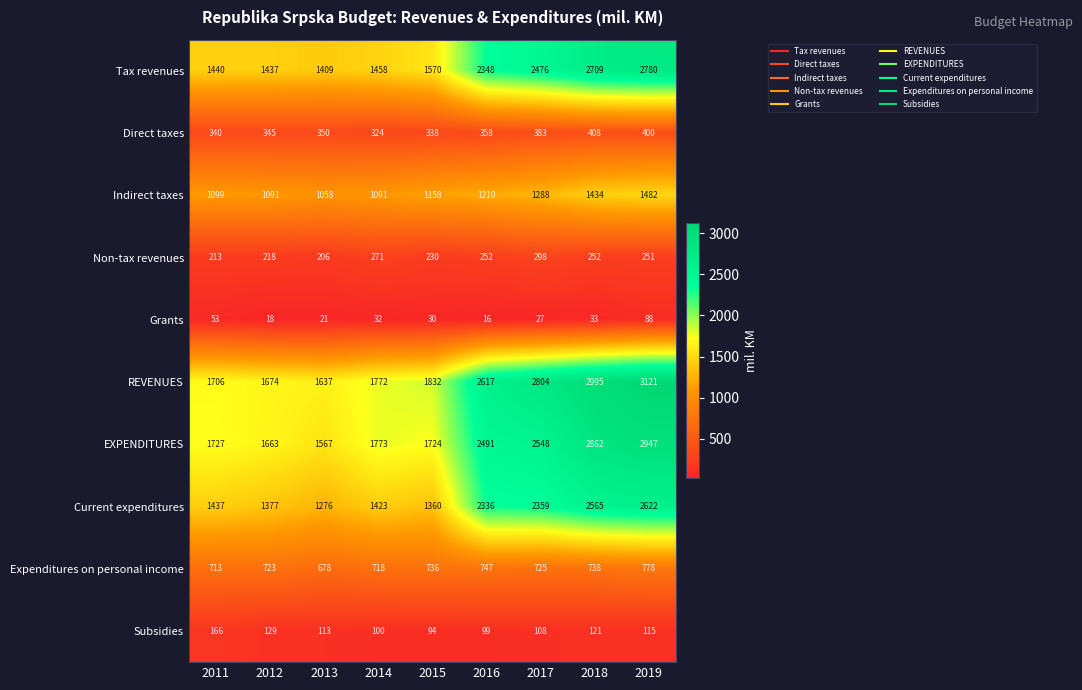

Where does the Expenditures on personal income series first go above 725?

2015